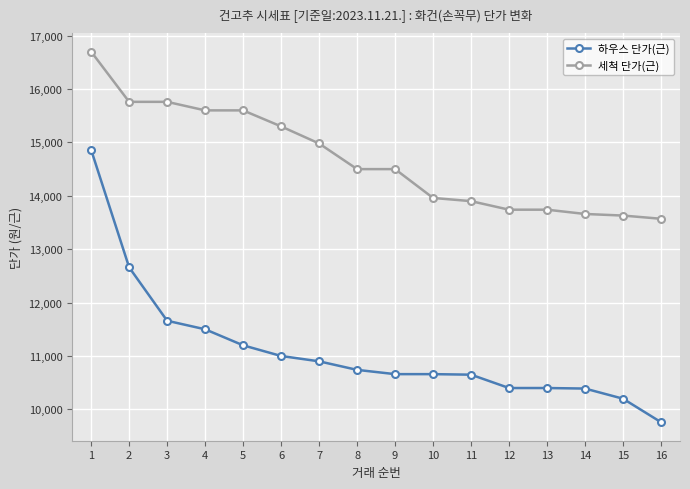

What is the average value of the 세척 단가(근) series?

14681